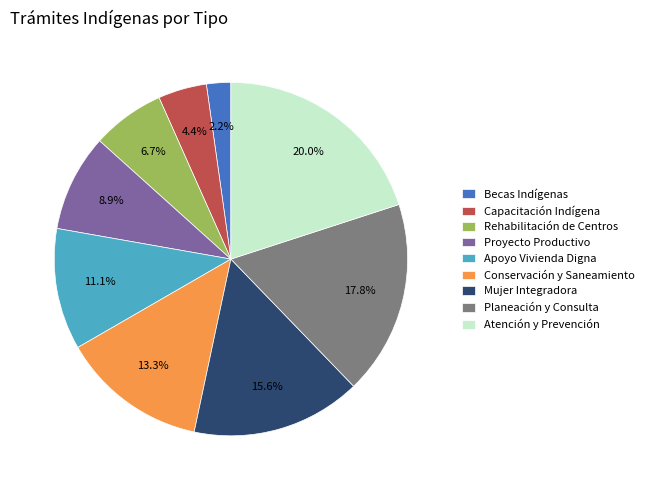

Rank the categories by value from highest to lowest.

Atención y Prevención, Planeación y Consulta, Mujer Integradora, Conservación y Saneamiento, Apoyo Vivienda Digna, Proyecto Productivo, Rehabilitación de Centros, Capacitación Indígena, Becas Indígenas